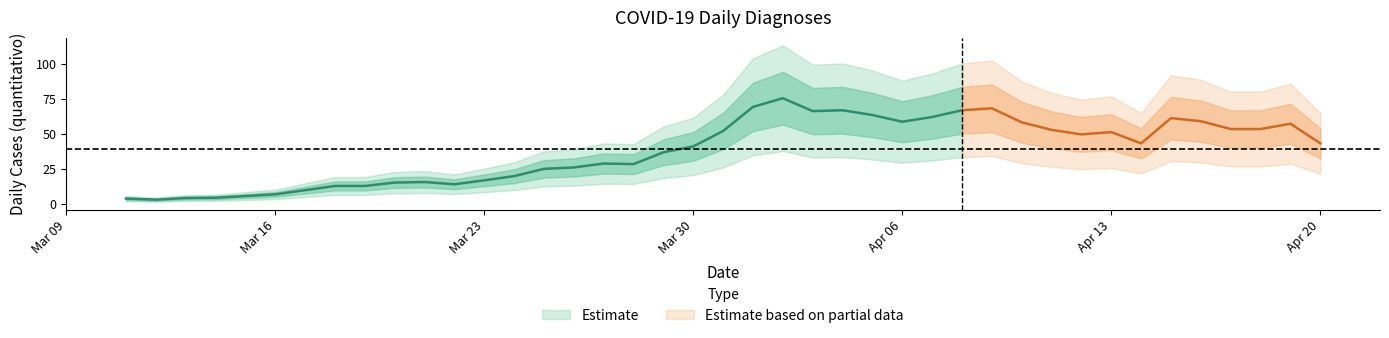

What is the sum of all values?

1556